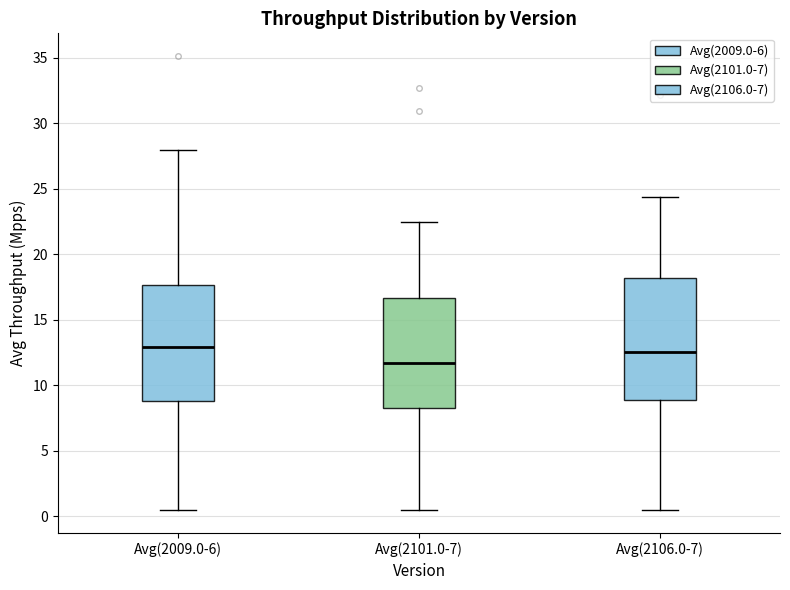

Reading left to right, read every box against the y-axis: the position of its median line, the range the box covers, and the ends of its whiskers. The values are not printed on the chart, so give them approximately, as read against the axis.

Avg(2009.0-6): median 13.0, box 9.0 to 17.5, whiskers 0.5 to 28.0
Avg(2101.0-7): median 11.5, box 8.0 to 16.5, whiskers 0.5 to 22.5
Avg(2106.0-7): median 12.5, box 9.0 to 18.0, whiskers 0.5 to 24.5